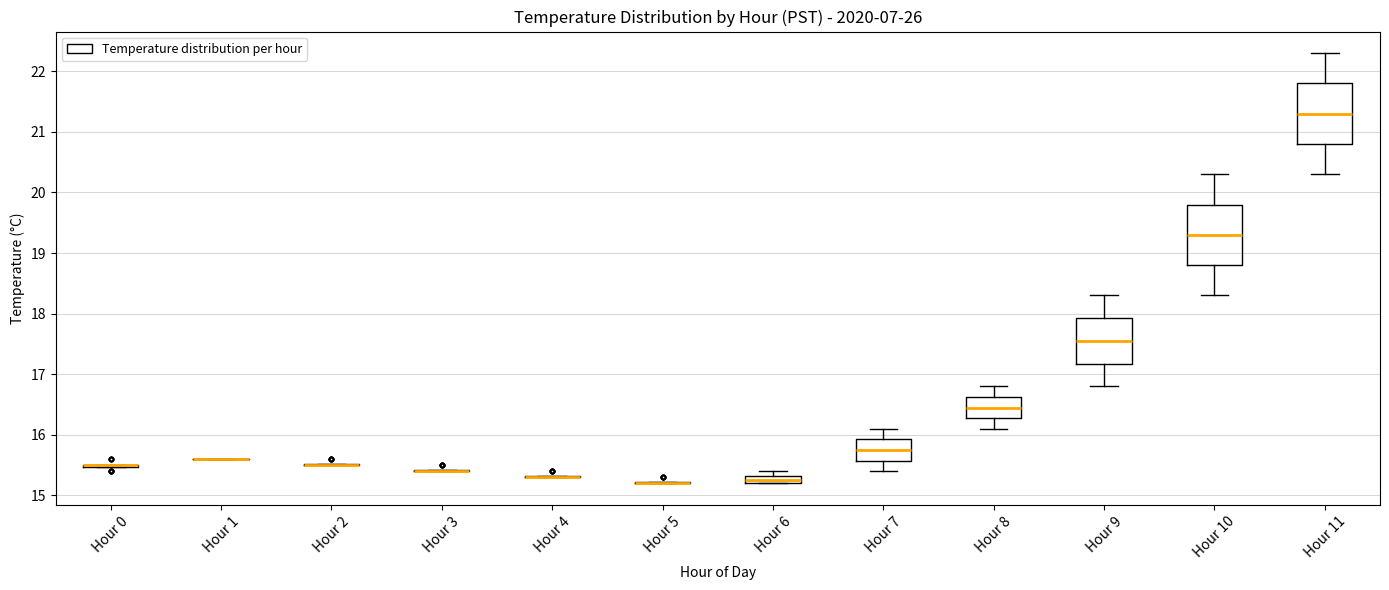

Where is the lower edge of the box for Hour 6 on the y-axis? The values are not printed on the chart, so give them approximately, as read against the axis.

15.2